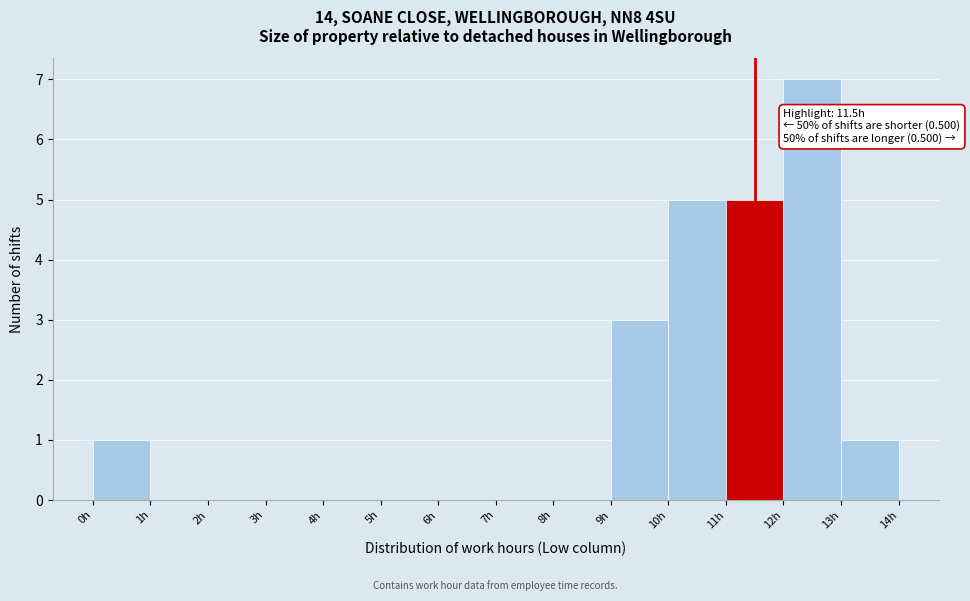

Over which range of the x-axis is the bar tallest?

12 to 13